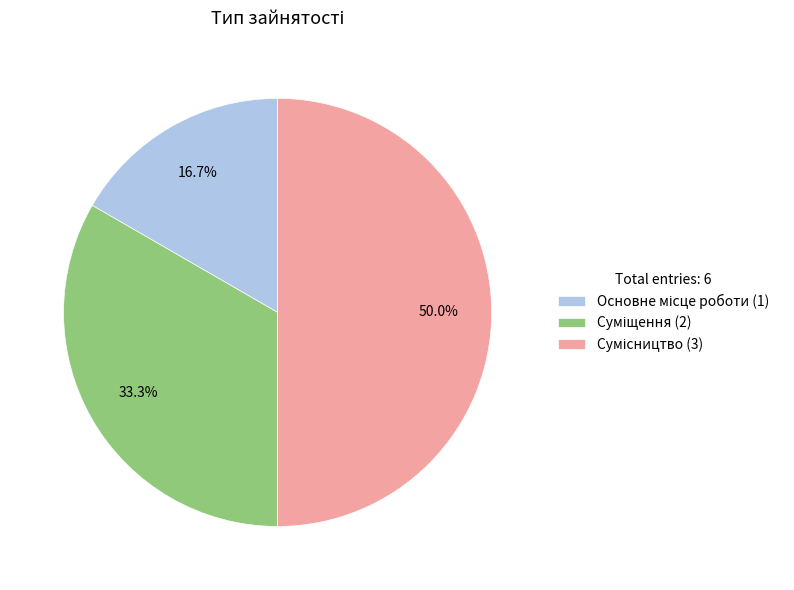

To the nearest percent, what portion does Сумісництво represent?

50%